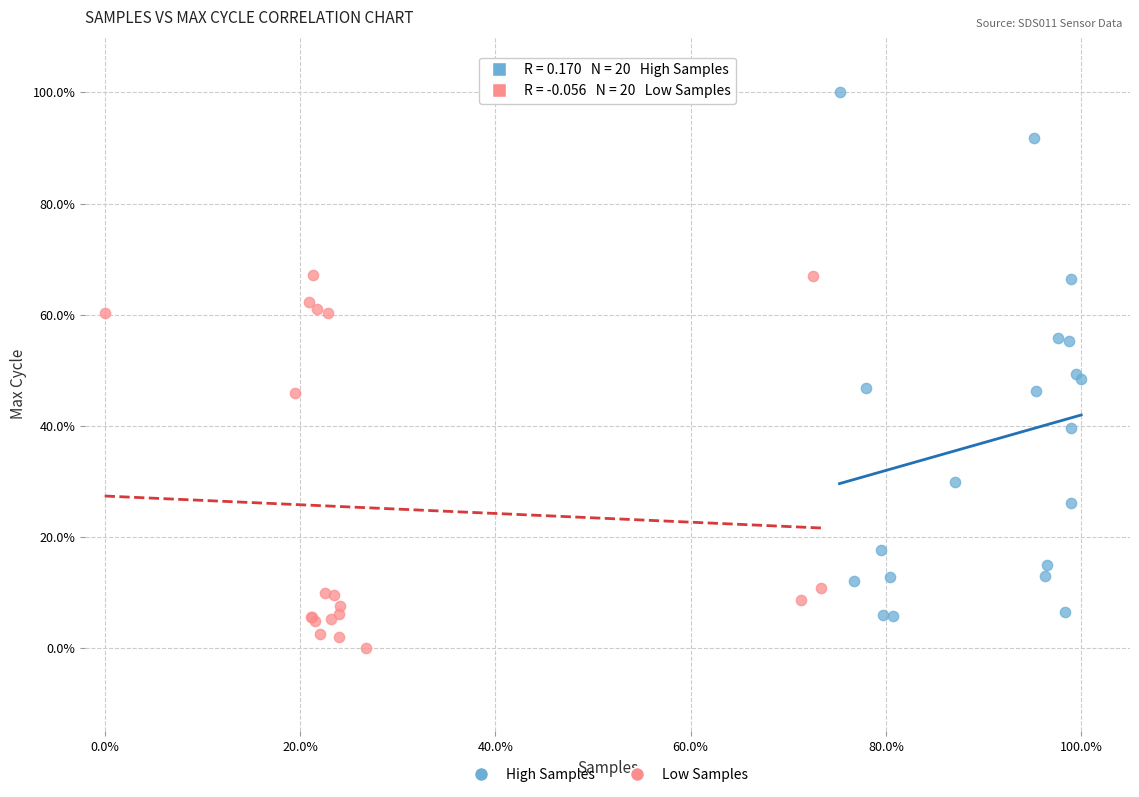

What are all the series names shown in the legend?

High Samples, Low Samples